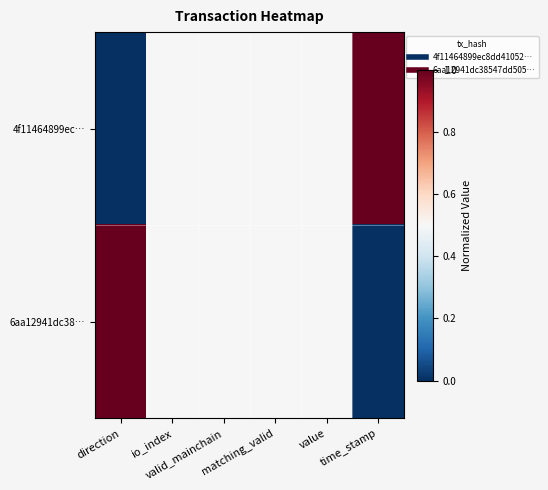

Reading left to right, list all the values displayed in this chart.

4f11464899ec…: direction=0.0	io_index=0.5	valid_mainchain=0.5	matching_valid=0.5	value=0.5	time_stamp=1.0
6aa12941dc38…: direction=1.0	io_index=0.5	valid_mainchain=0.5	matching_valid=0.5	value=0.5	time_stamp=0.0